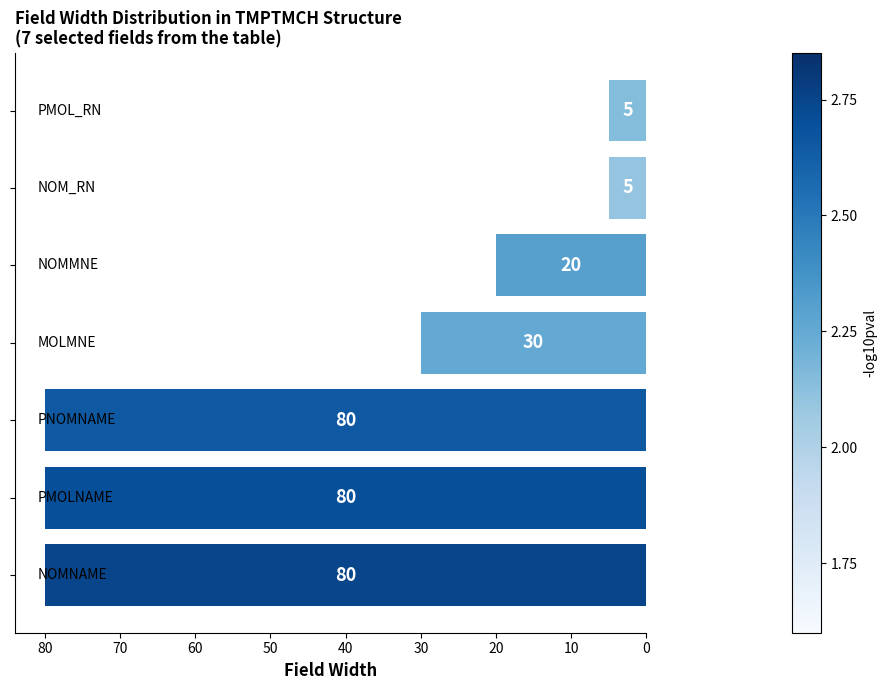

What is the sum of all values?

300